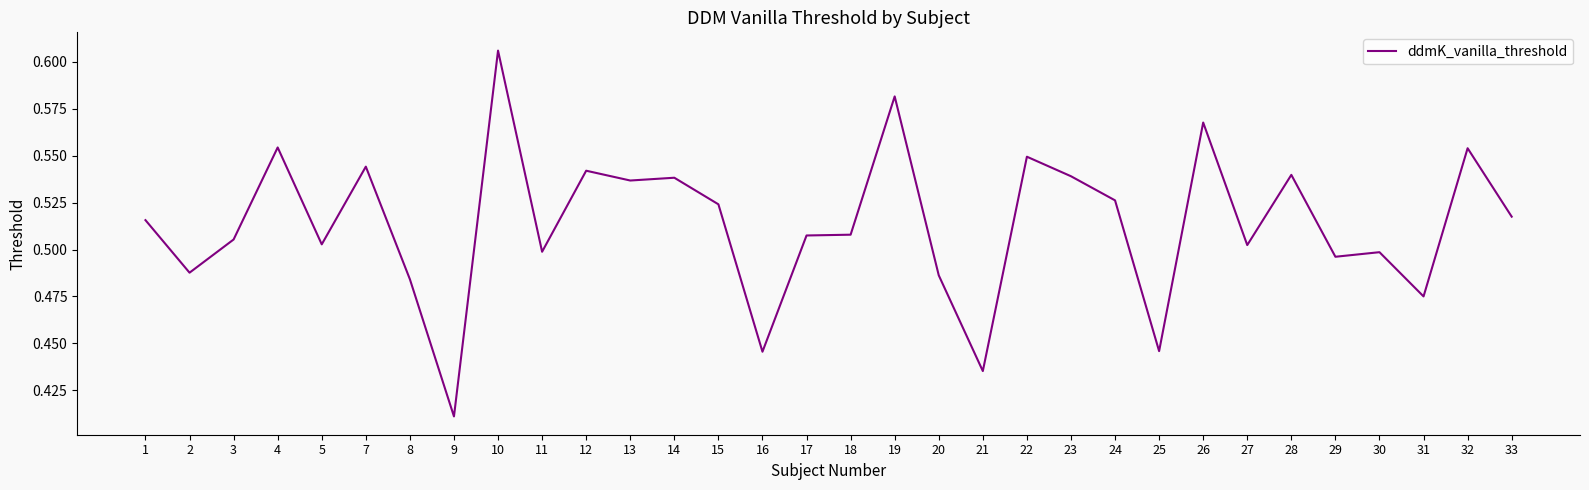

The chart shows a value of 0.5 at 28. True or false?

True